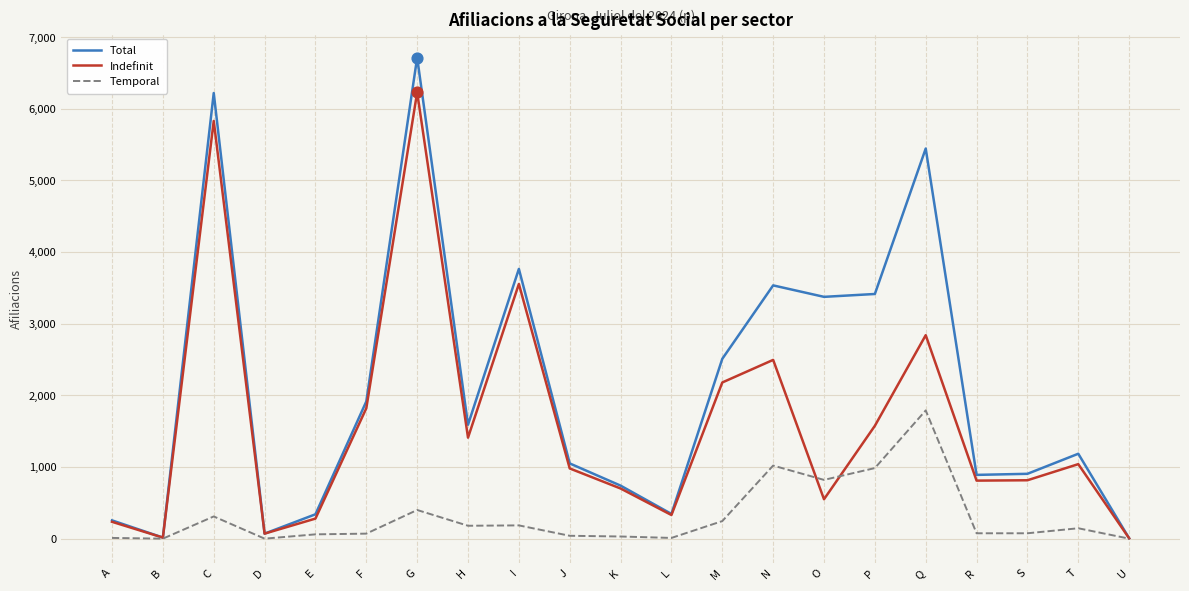

What are all the series names shown in the legend?

Total, Indefinit, Temporal